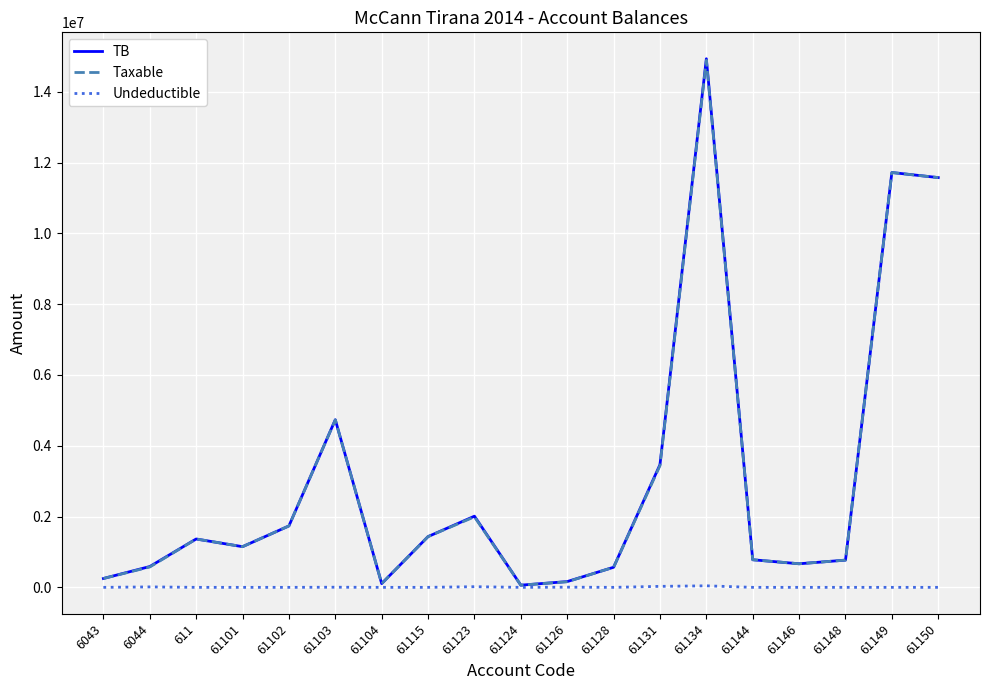

At which category is the sum across all series the highest?

61134